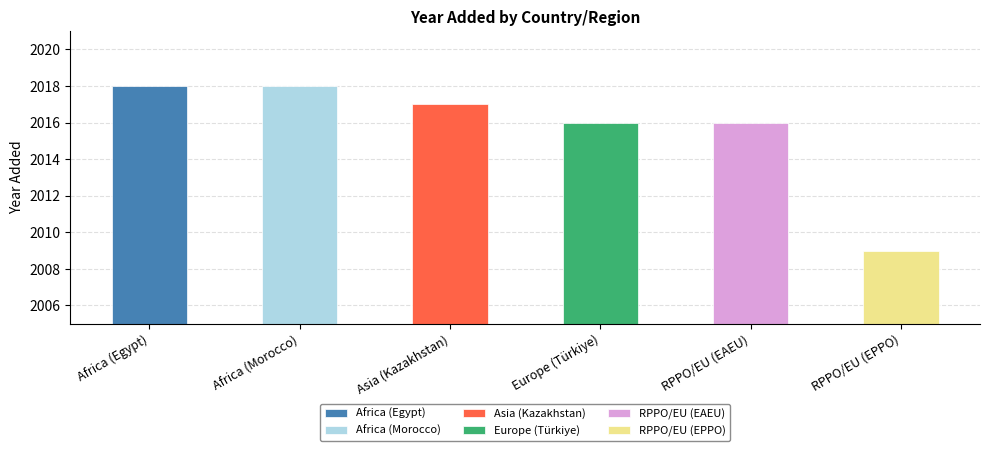

Reading right to left, what are all the values shown in this chart?

2009	2016	2016	2017	2018	2018